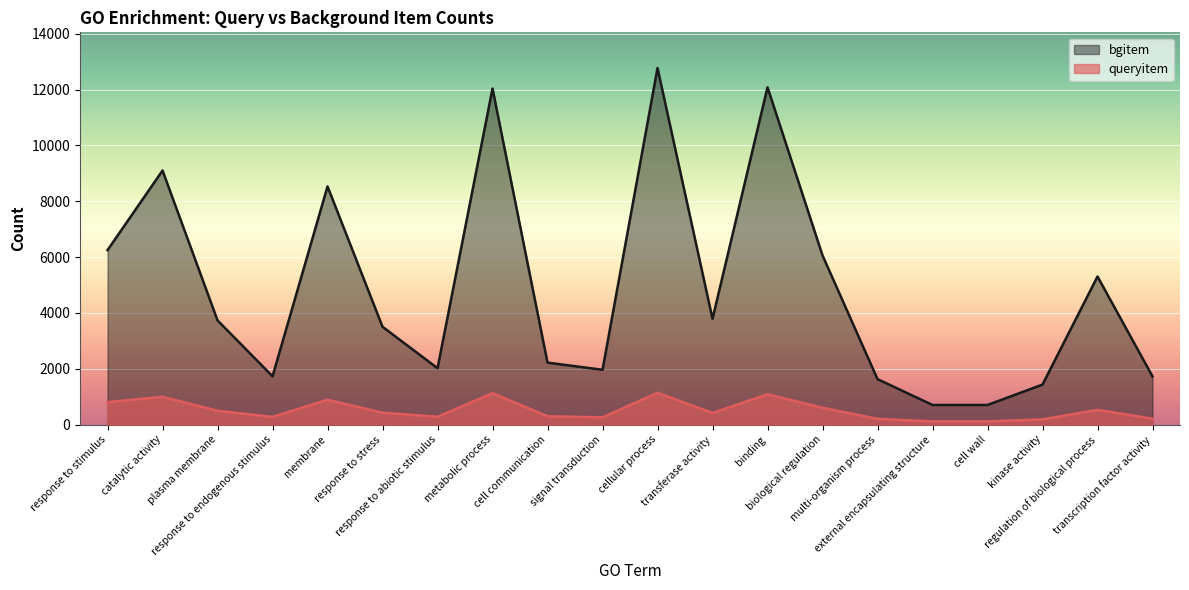

Is it true that bgitem equals 2085 at kinase activity?

False